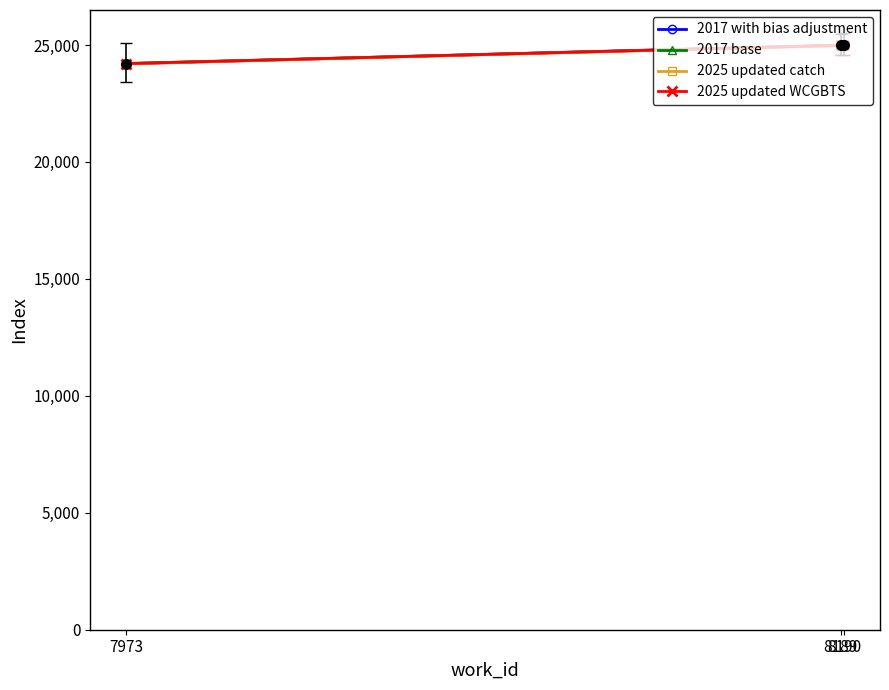

Is it true that 2025 updated WCGBTS equals 24992 at 8190?

True